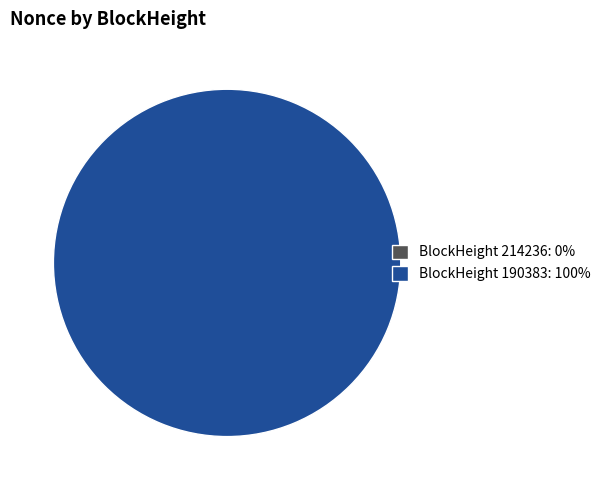

Is it true that 190383 is 100% of the pie?

True